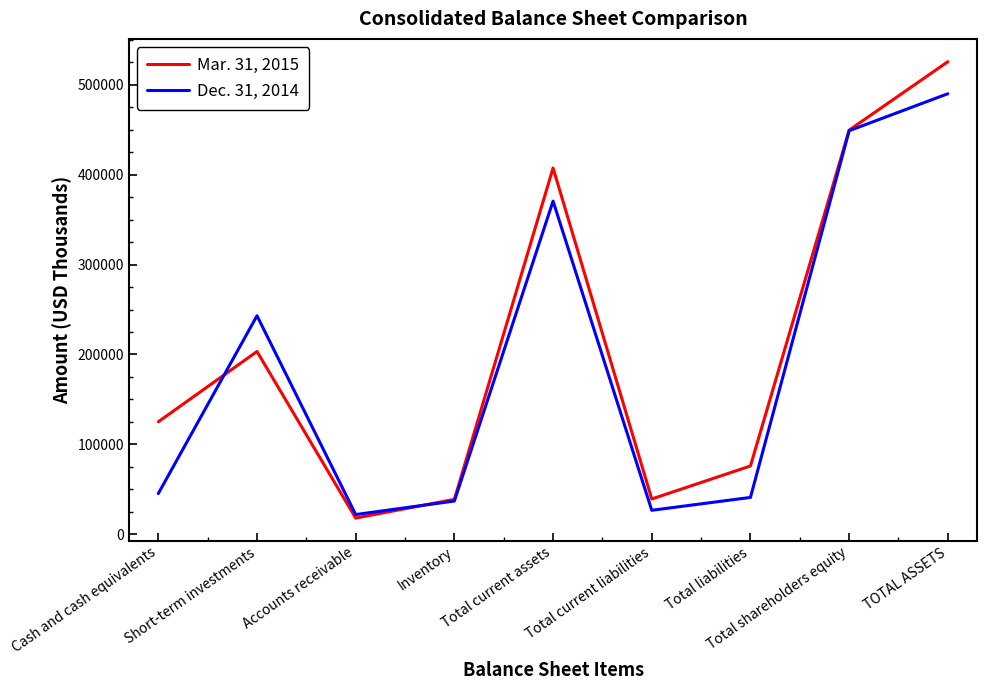

Which category has the highest value in the Dec. 31, 2014 series?

TOTAL ASSETS